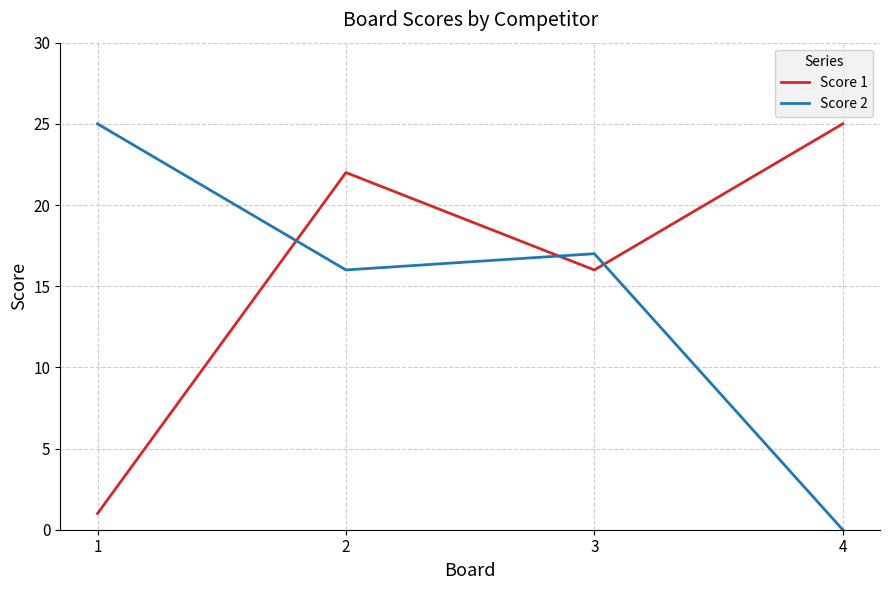

Which series has the largest range (max minus min)?

Score 2